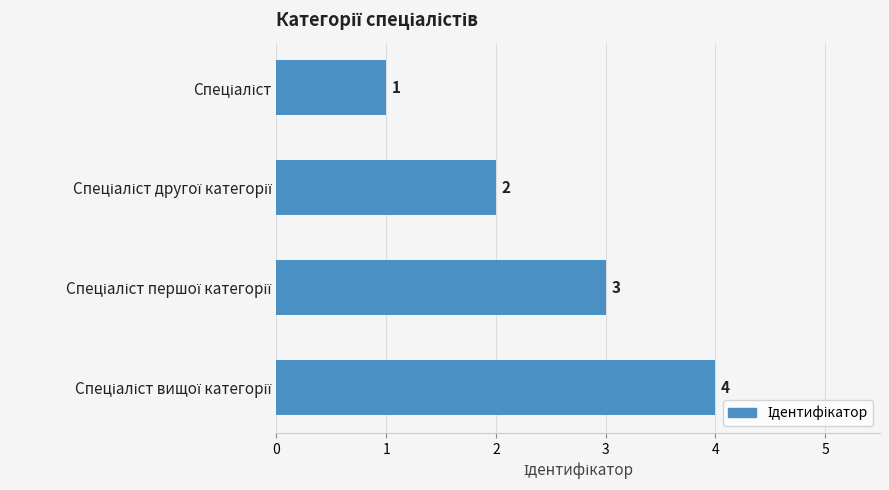

What is the sum of all values?

10